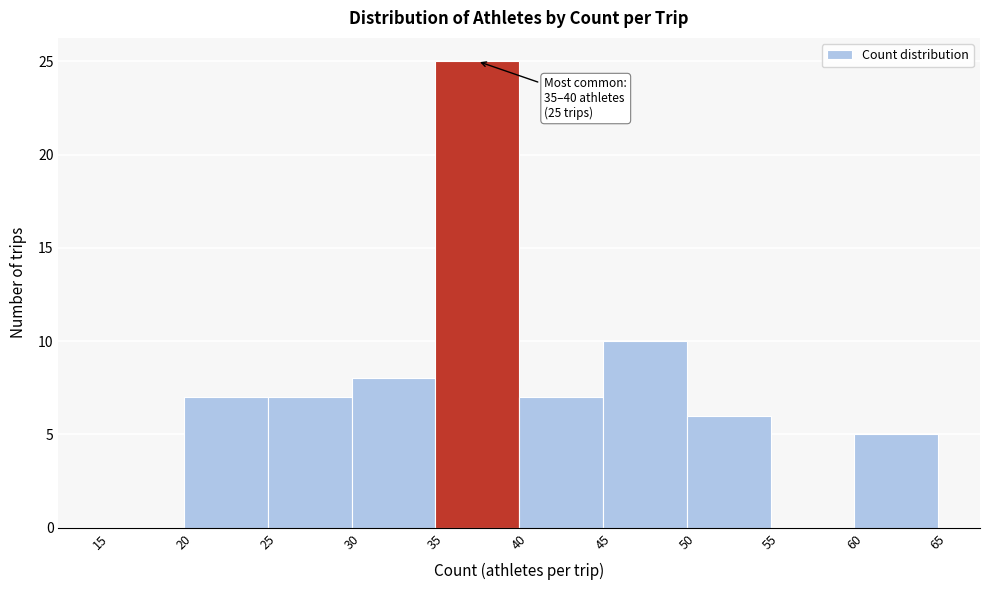

Over which range of the x-axis is the bar tallest?

35 to 40